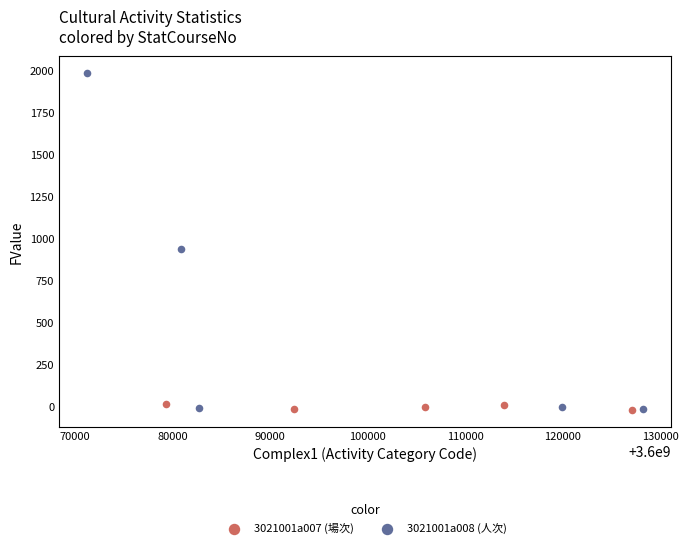

Which series has the widest spread of Y values?

3021001a008 (人次)